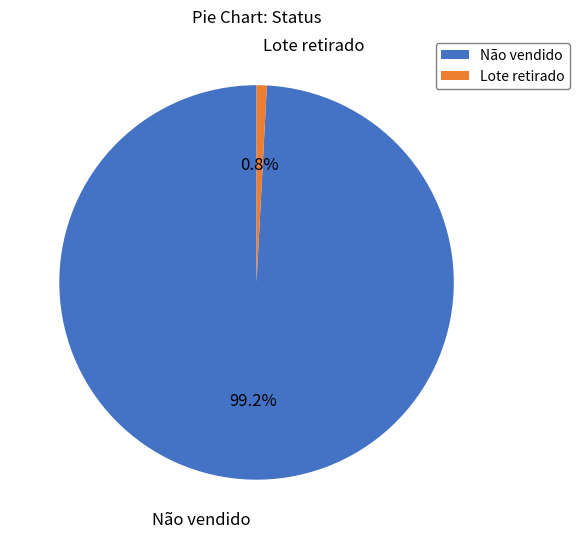

How much of the chart is everything except Não vendido?

0.8%